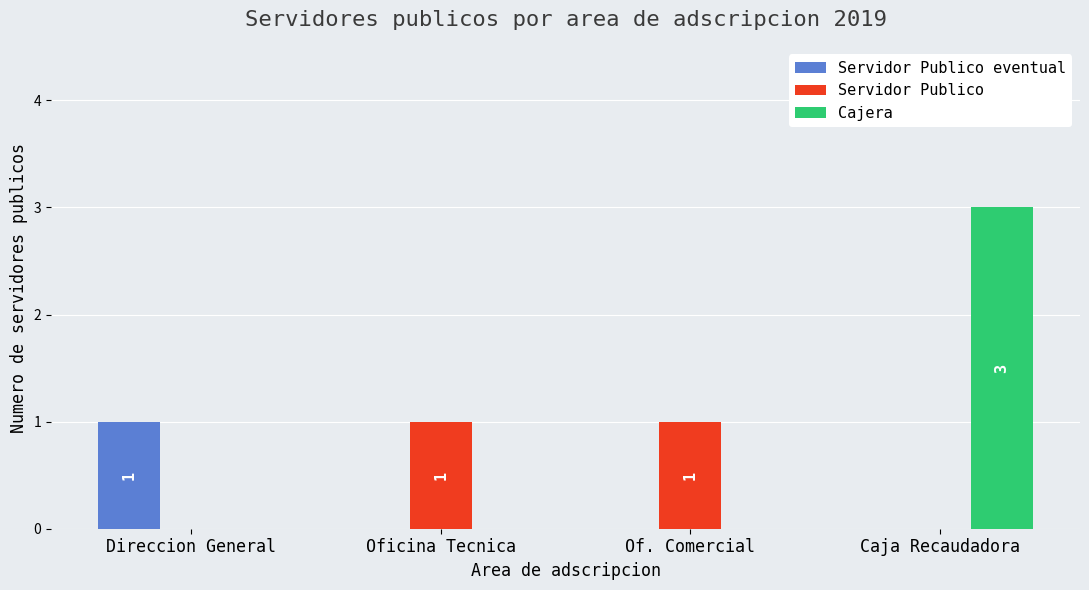

Reading left to right, what are all the values shown in this chart?

Servidor Publico eventual: Direccion General=1	Oficina Tecnica=0	Of. Comercial=0	Caja Recaudadora=0
Servidor Publico: Direccion General=0	Oficina Tecnica=1	Of. Comercial=1	Caja Recaudadora=0
Cajera: Direccion General=0	Oficina Tecnica=0	Of. Comercial=0	Caja Recaudadora=3